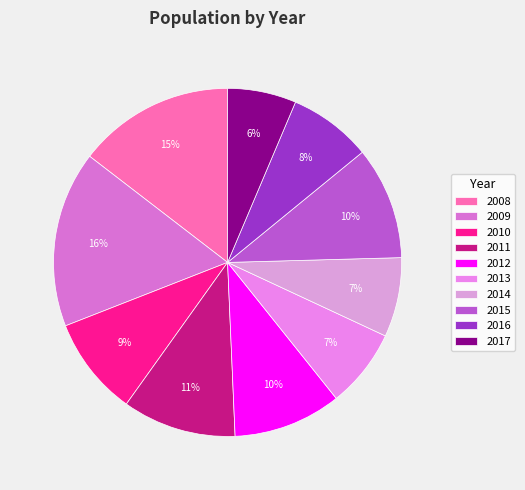

What is the largest slice in the pie chart?

2009